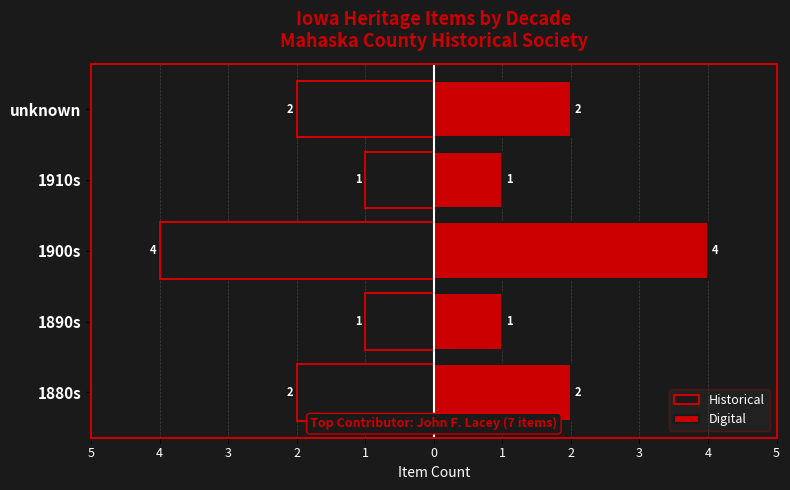

Reading right to left, what are all the values shown in this chart?

Historical: -2	-1	-4	-1	-2
Digital: 2	1	4	1	2